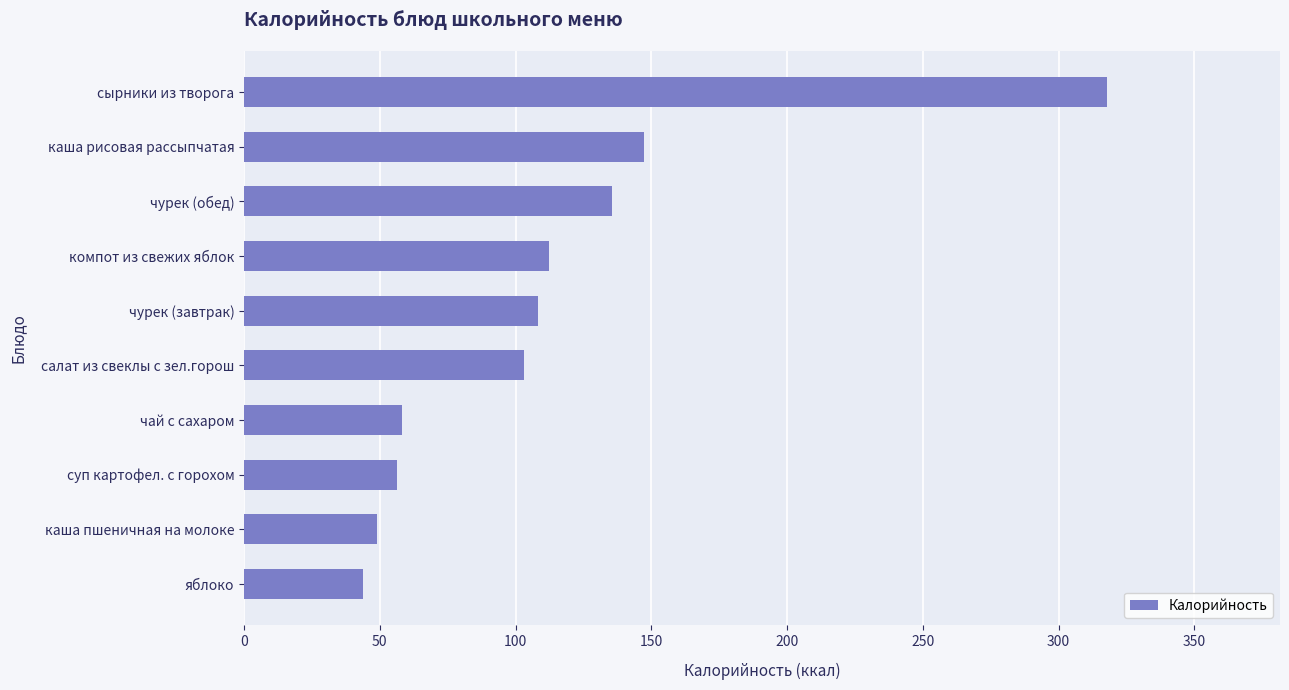

Where is the data nearest to the value 180?

каша рисовая рассыпчатая